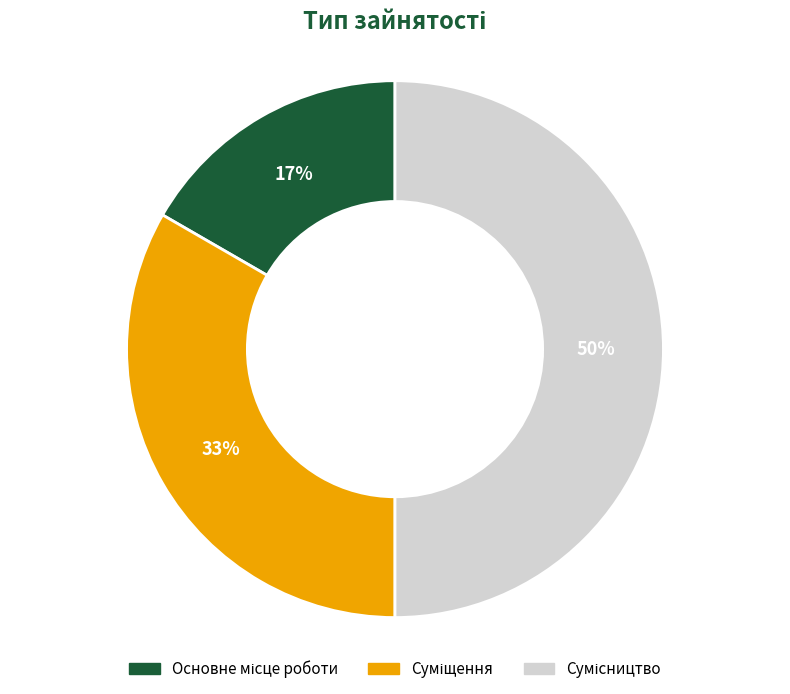

To the nearest percent, what is the average slice percentage?

33%